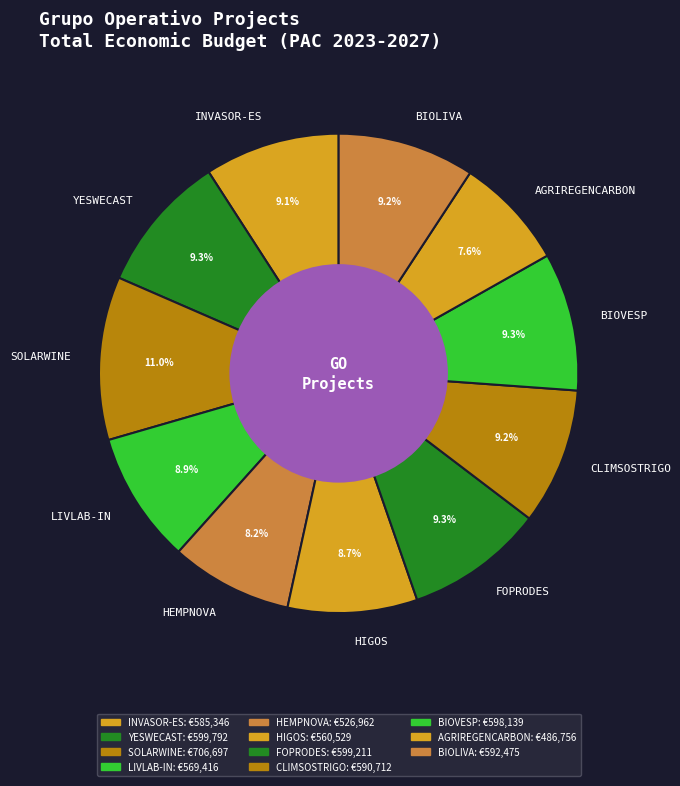

Which has a higher value, SOLARWINE or FOPRODES?

SOLARWINE